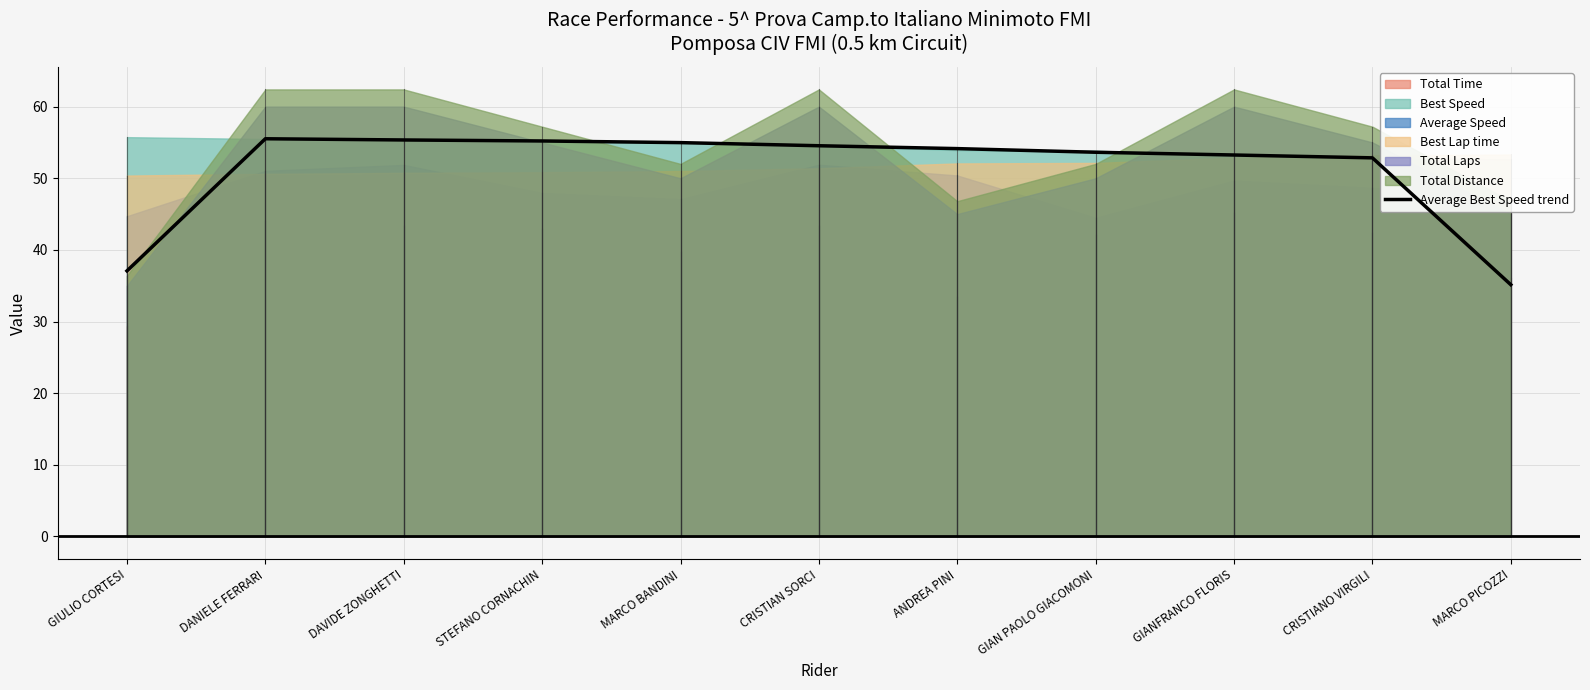

The chart shows a value of 89.6 at GIANFRANCO FLORIS. True or false?

False